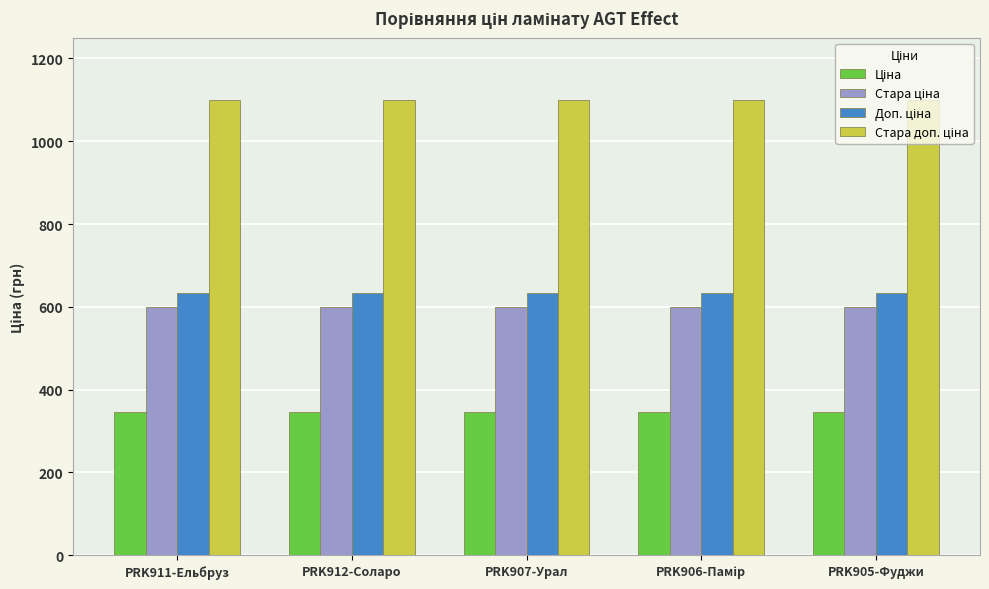

What is the total value across all series at PRK912-Соларо?

2679.5